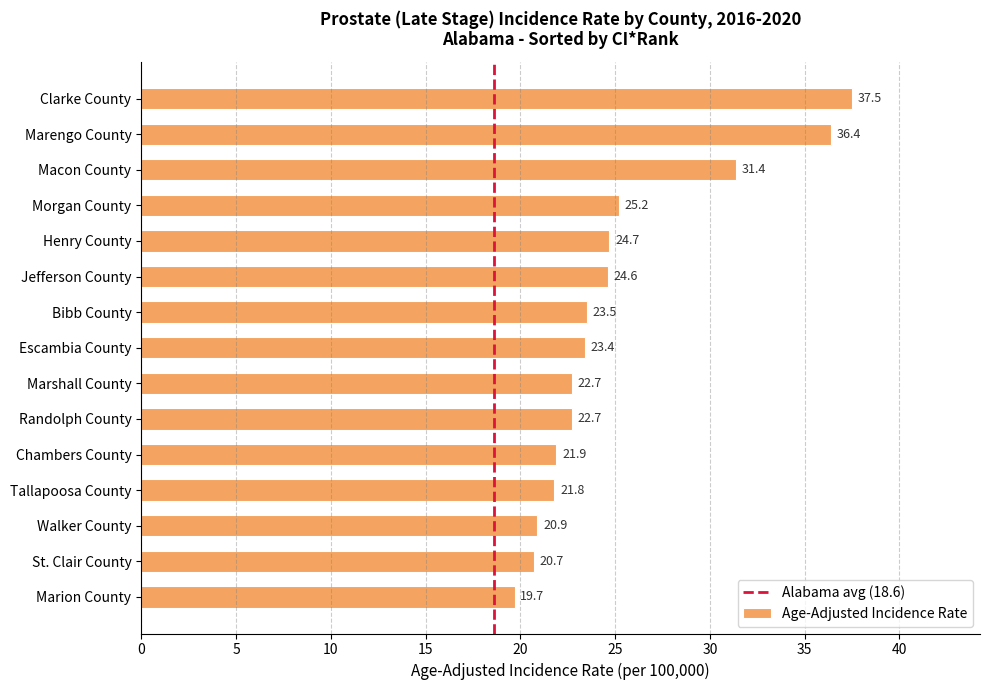

What is the value of the 3rd bar from the top?

31.4